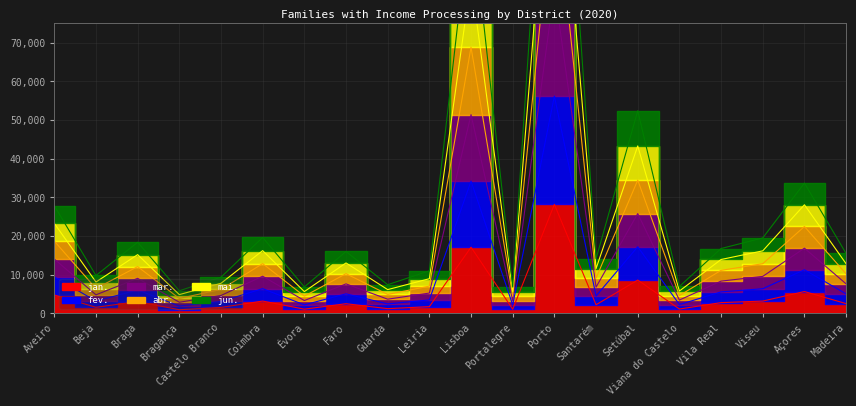

What is the label of the 5th point from the left?

Castelo Branco